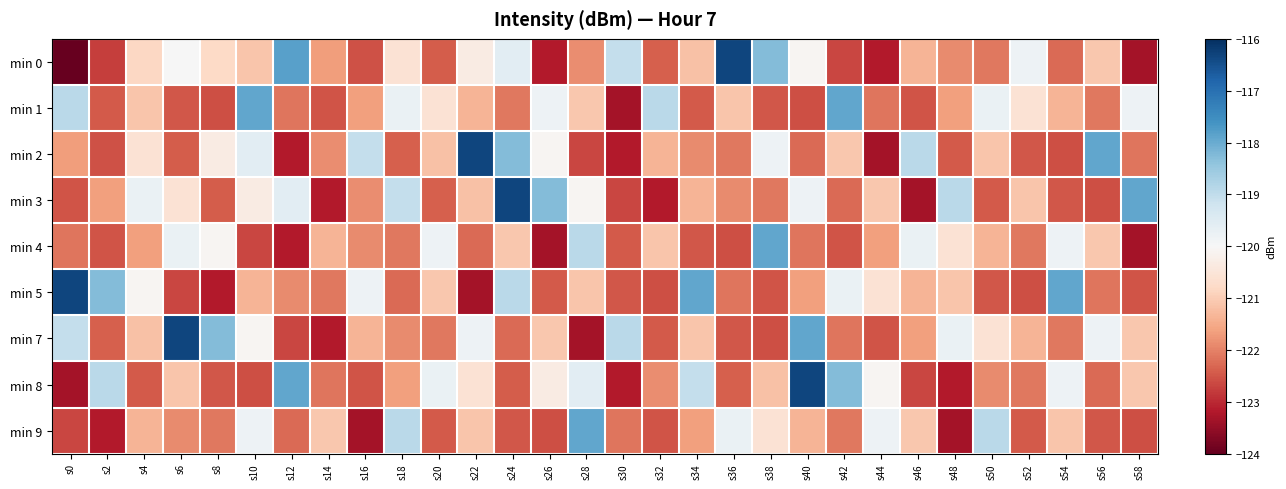

How many categories are shown in the chart?

30